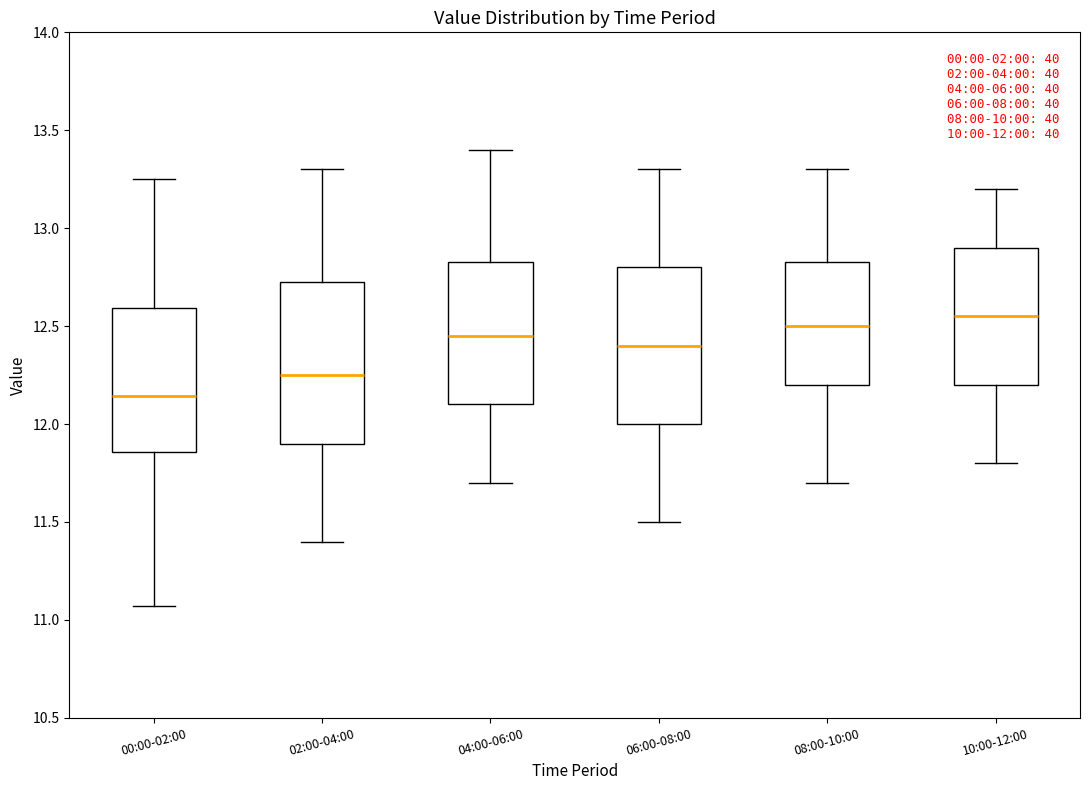

Which box has the lowest median line?

00:00-02:00